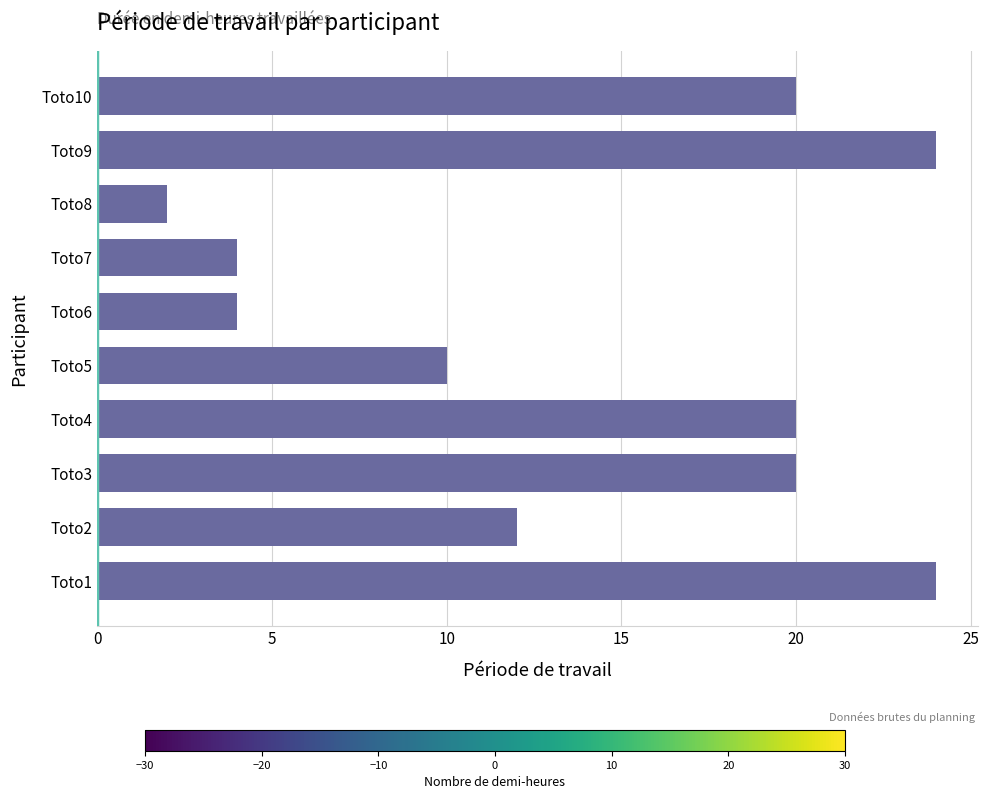

The value at Toto10 is 29. True or false?

False